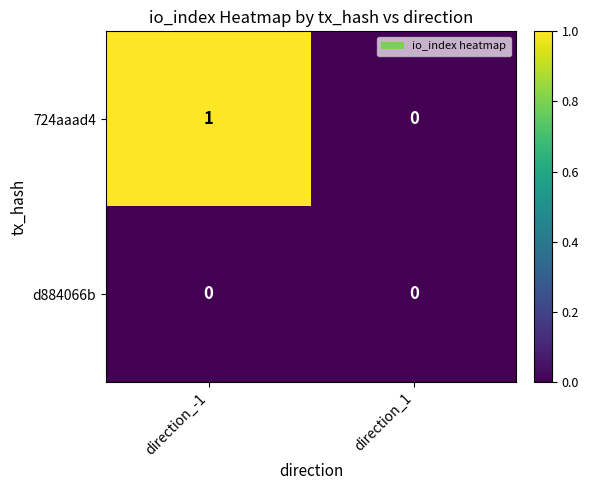

List the series in order of their overall mean, highest first.

724aaad4, d884066b